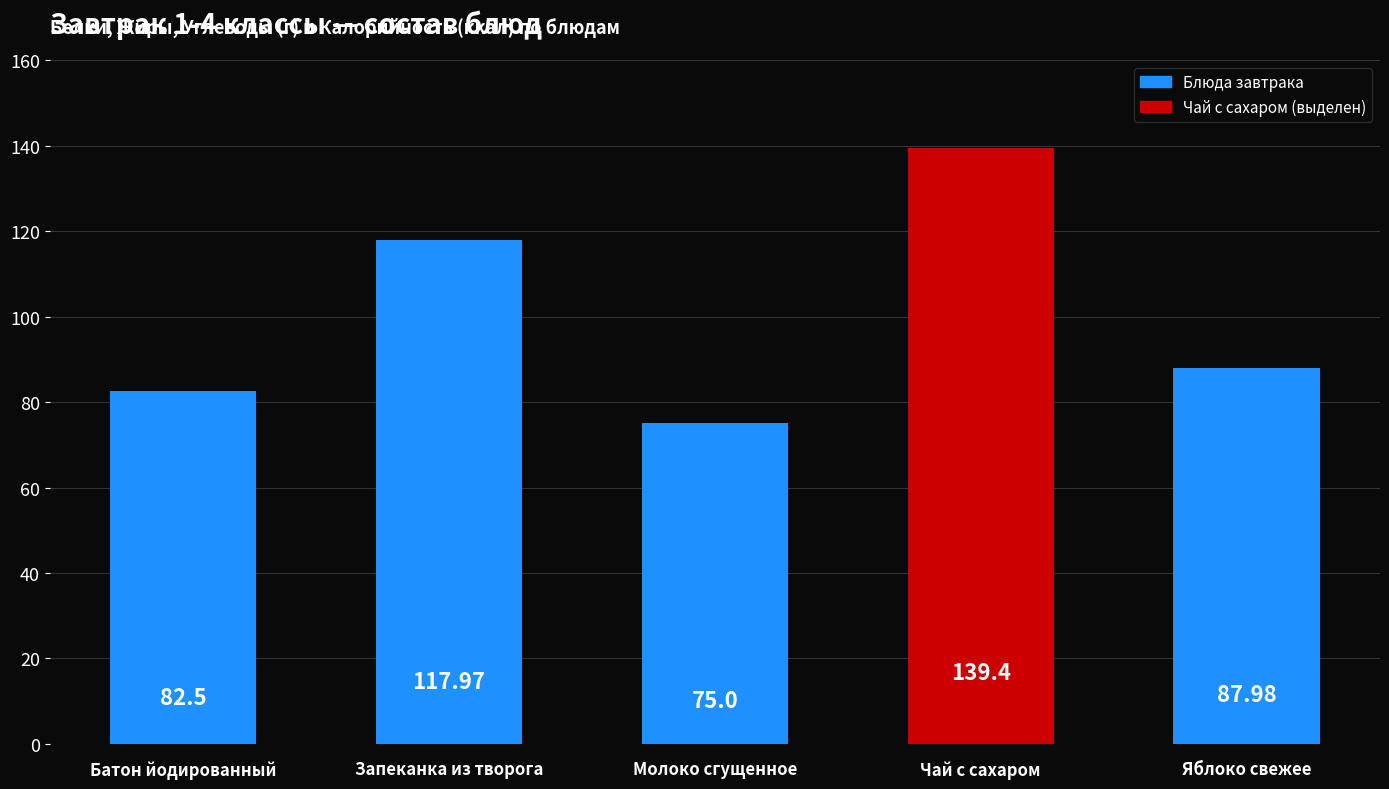

The value at Чай с сахаром is 46.4. True or false?

False